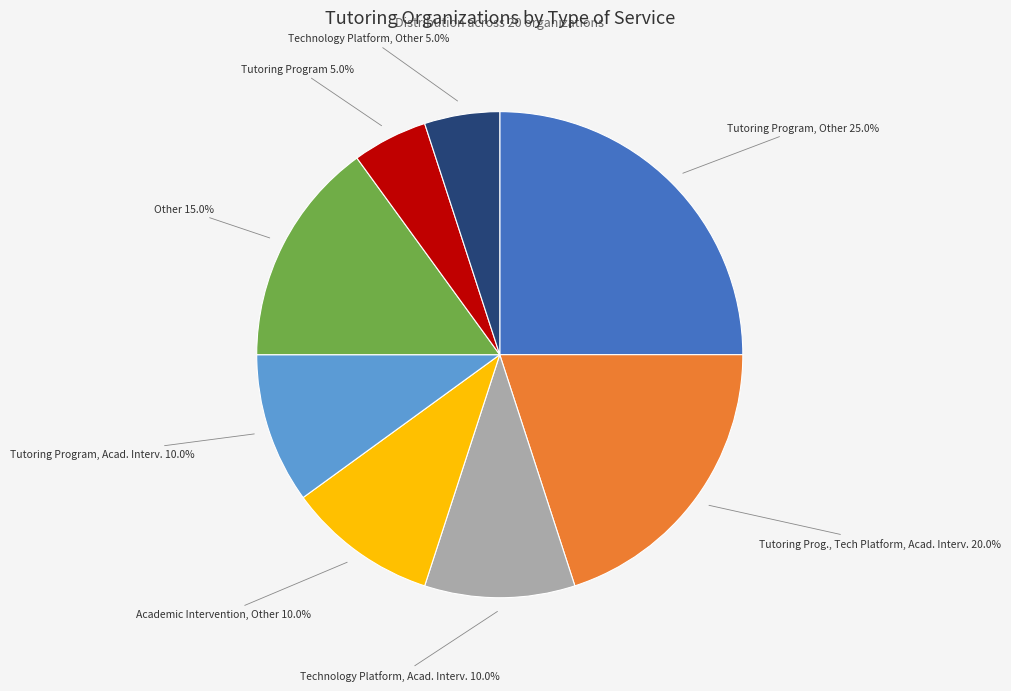

To the nearest percent, what is the average slice percentage?

12%